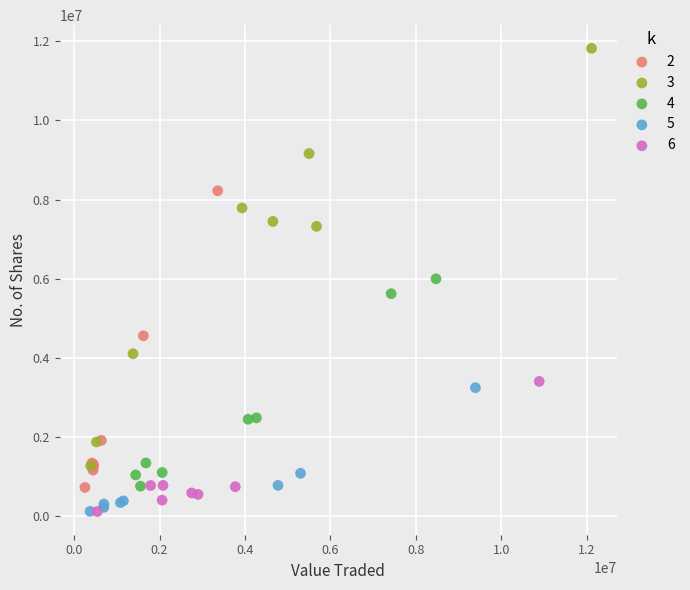

Which series has the widest spread of Y values?

3